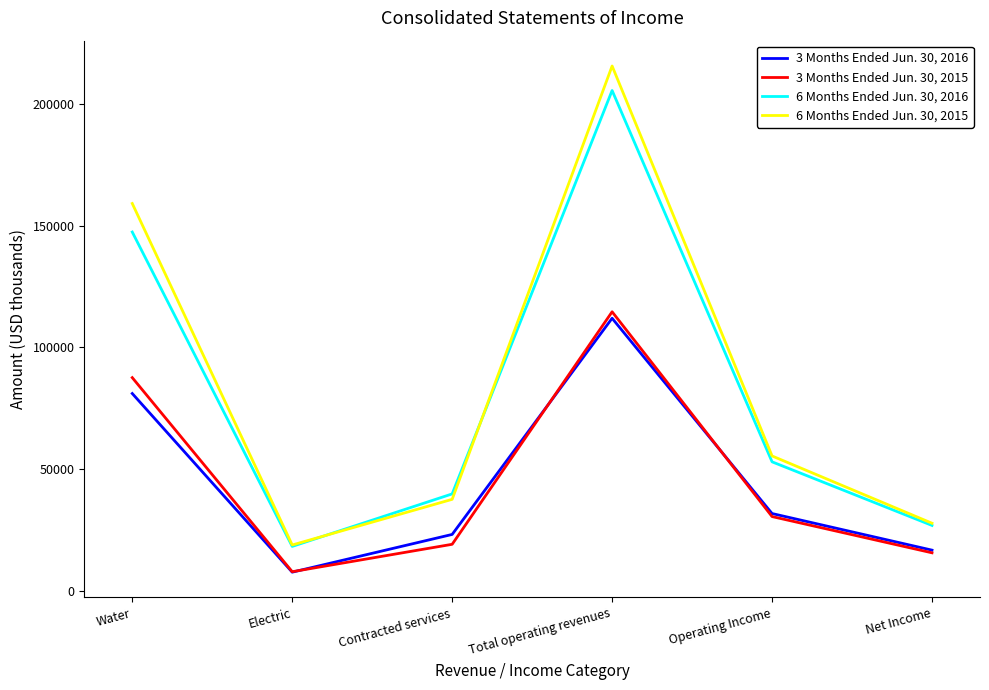

What is the spread (max minus min) of values at Operating Income?

24890